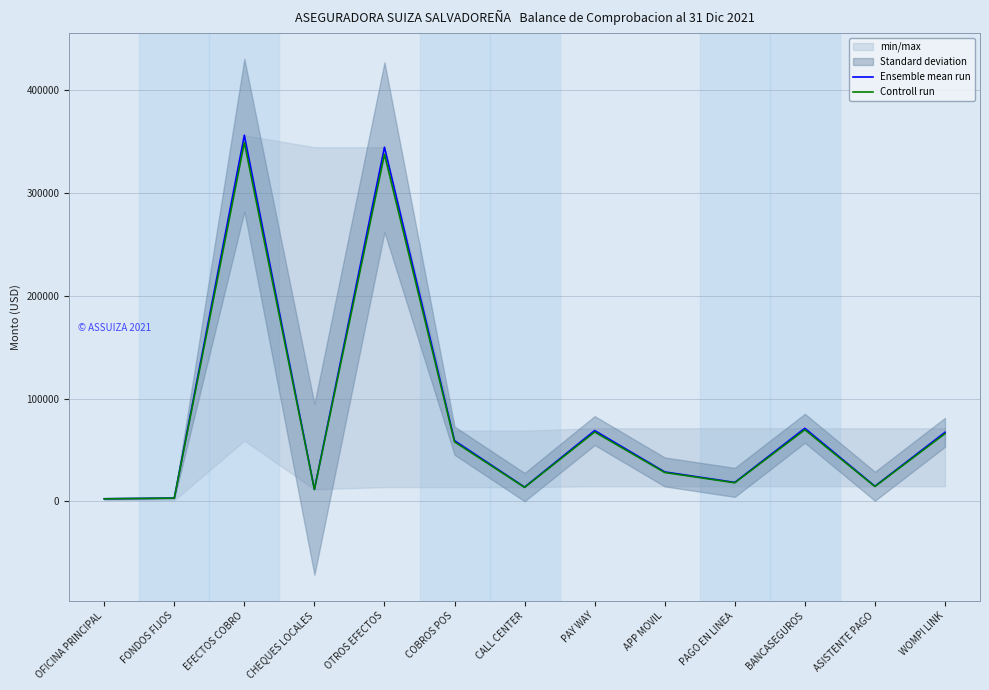

True or false: Controll run has a value of 109810.2 at PAY WAY.

False